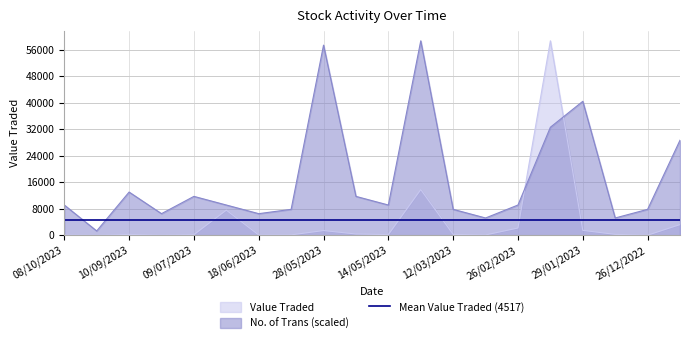

Reading left to right, transcribe all the data shown in this chart.

Value Traded: 08/10/2023=115.0	24/09/2023=3.0	10/09/2023=256.0	16/07/2023=55.0	09/07/2023=188.0	25/06/2023=7575.0	18/06/2023=77.0	11/06/2023=116.0	28/05/2023=1425.0	21/05/2023=379.0	14/05/2023=190.0	07/05/2023=13769.0	12/03/2023=266.0	05/03/2023=96.0	26/02/2023=2191.0	05/02/2023=58640.0	29/01/2023=1482.0	22/01/2023=270.0	26/12/2022=24.0	18/12/2022=3218.0
No. of Trans: 08/10/2023=9121.8	24/09/2023=1303.1	10/09/2023=13031.1	16/07/2023=6515.6	09/07/2023=11728.0	25/06/2023=9121.8	18/06/2023=6515.6	11/06/2023=7818.7	28/05/2023=57336.9	21/05/2023=11728.0	14/05/2023=9121.8	07/05/2023=58640.0	12/03/2023=7818.7	05/03/2023=5212.4	26/02/2023=9121.8	05/02/2023=32577.8	29/01/2023=40396.4	22/01/2023=5212.4	26/12/2022=7818.7	18/12/2022=28668.4